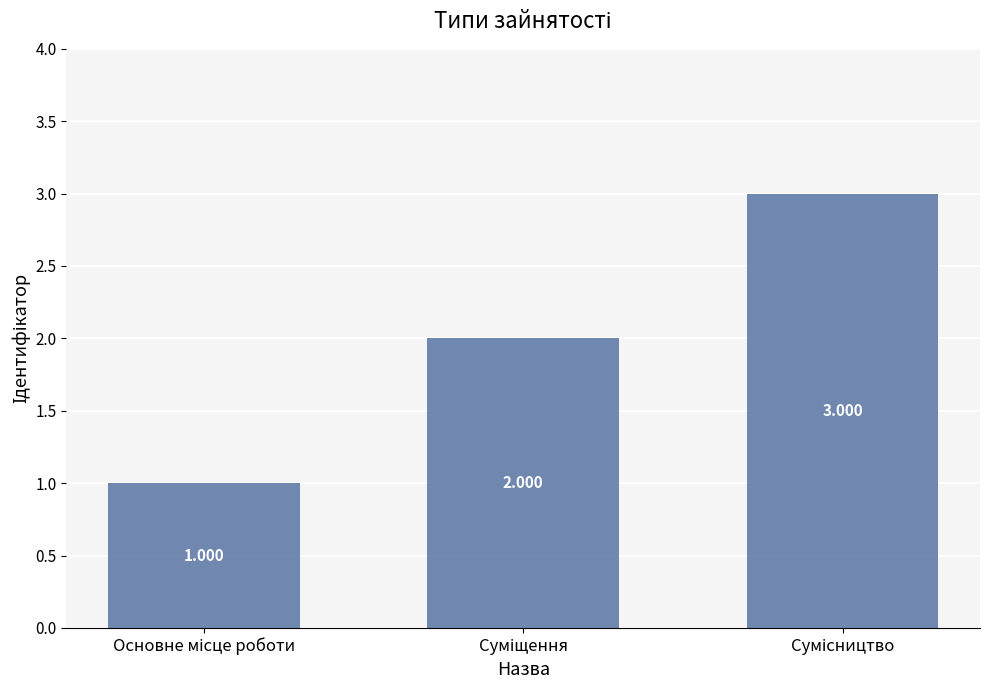

Rank the categories by value from lowest to highest.

Основне місце роботи, Суміщення, Сумісництво